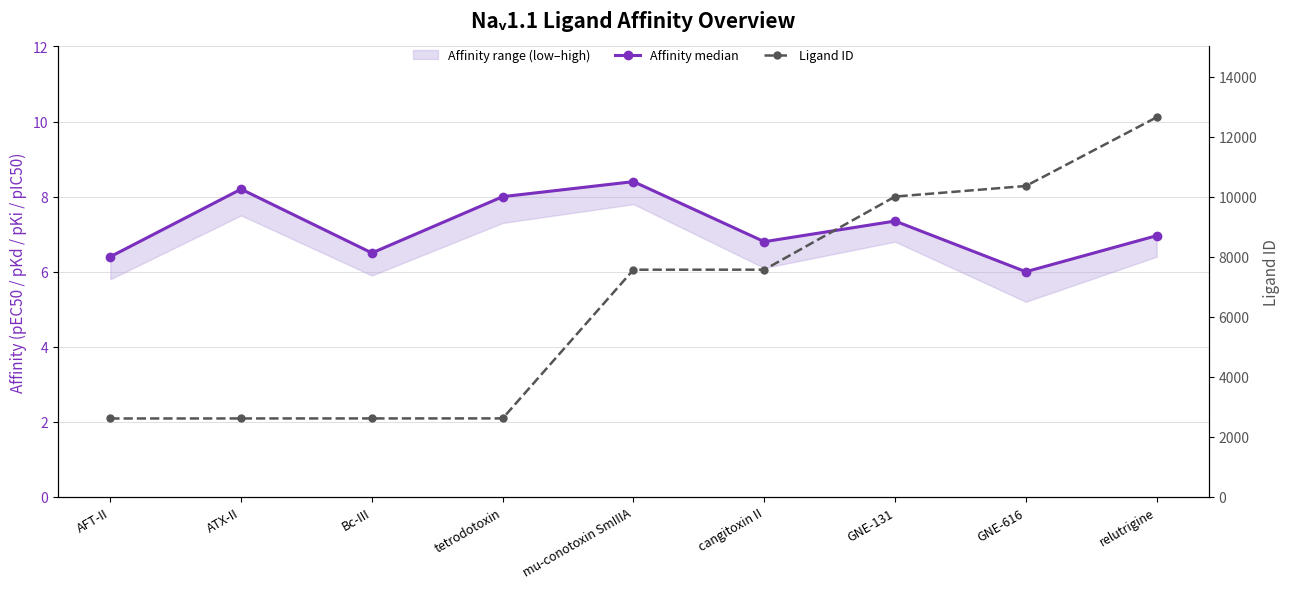

What is the total value across all series at AFT-II?

2619.4